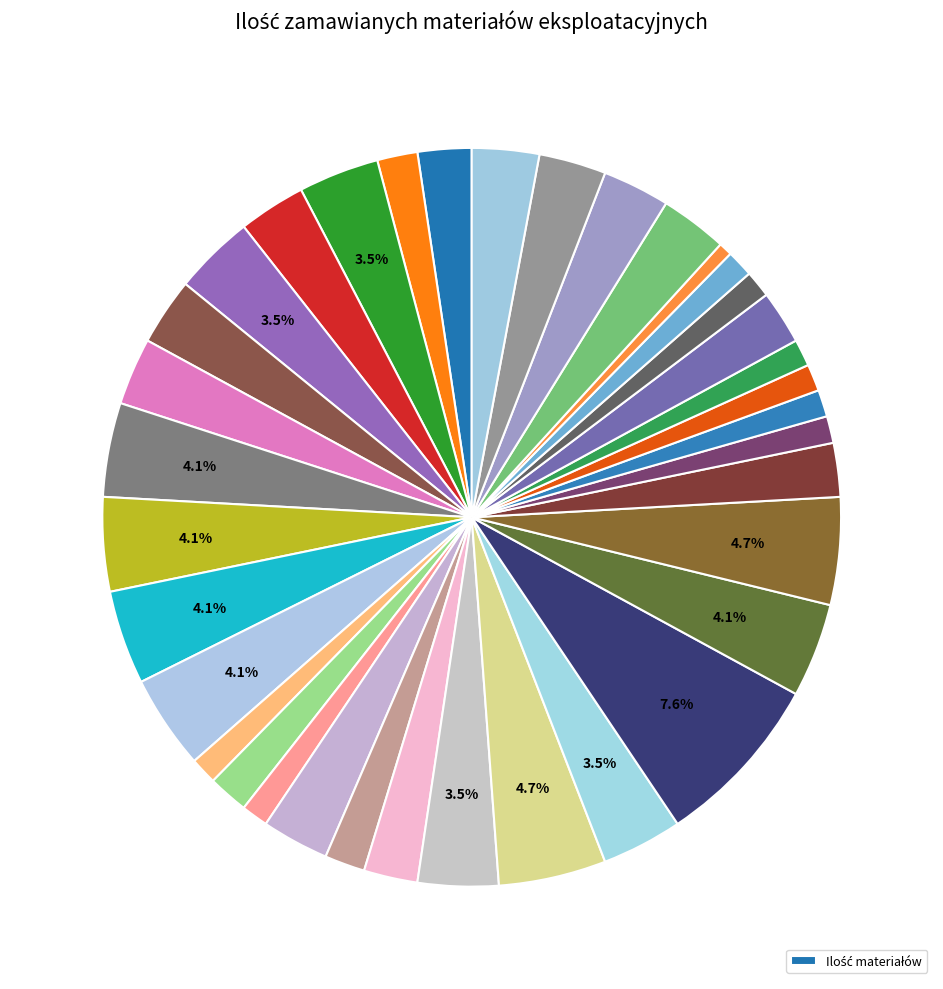

Which slice is the smallest?

Brother MFC-L2712DW (bęben)